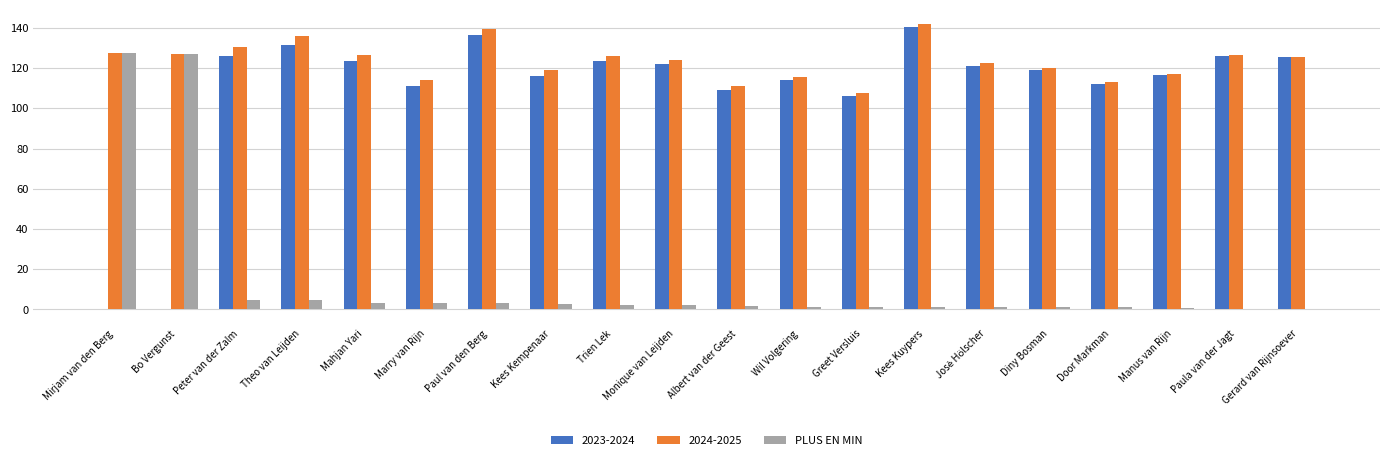

How many groups of bars are there?

20